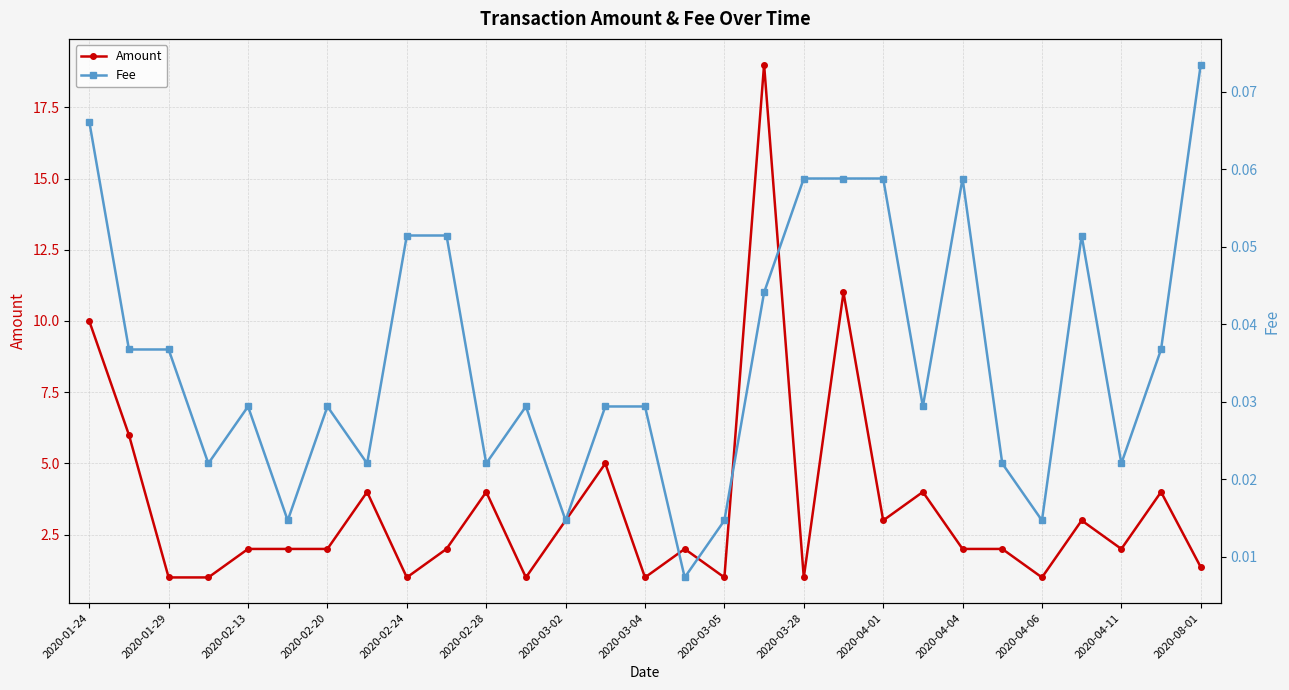

Which series has the largest total across all categories?

Amount